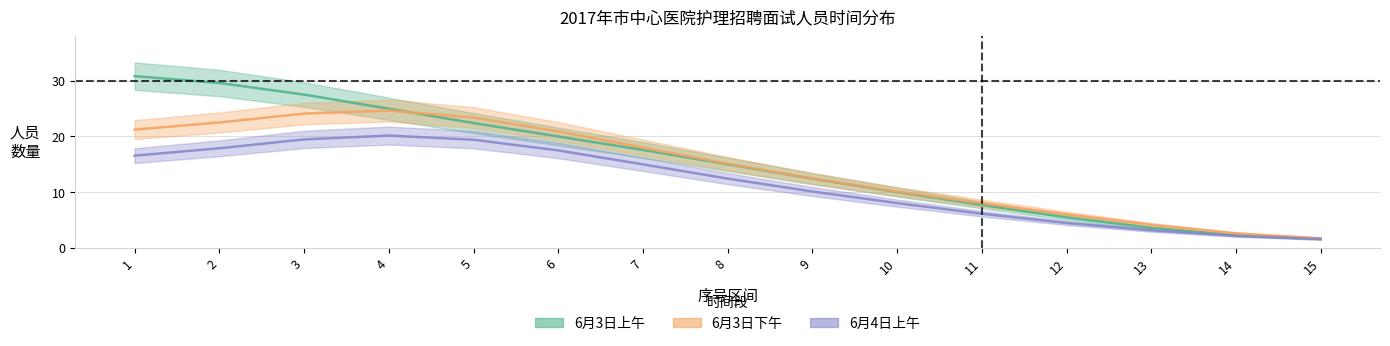

True or false: 6月3日上午 has more than 2 points higher than both neighbors.

False